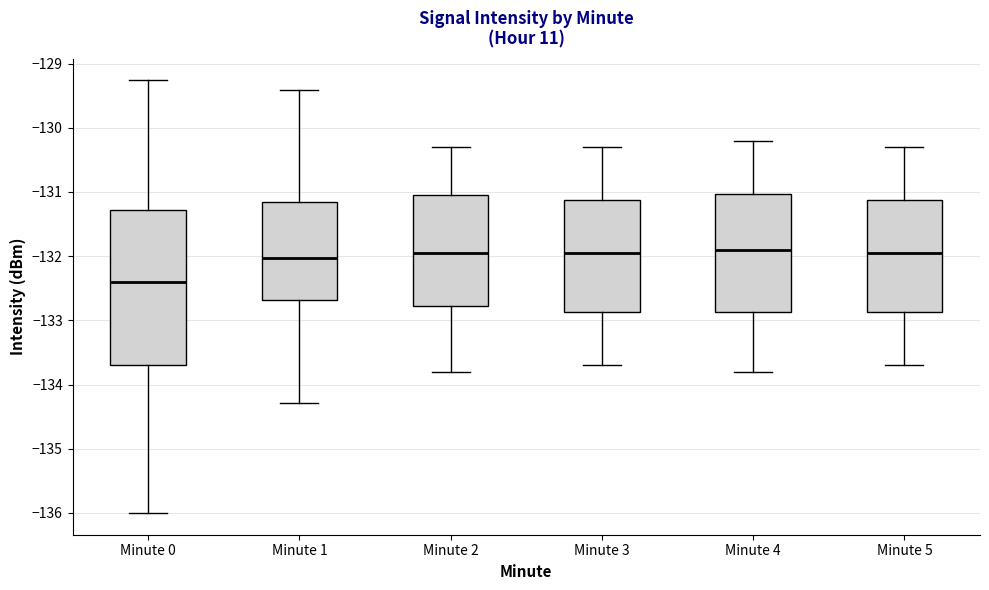

Which box is the tallest, from its lower edge to its upper edge?

Minute 0